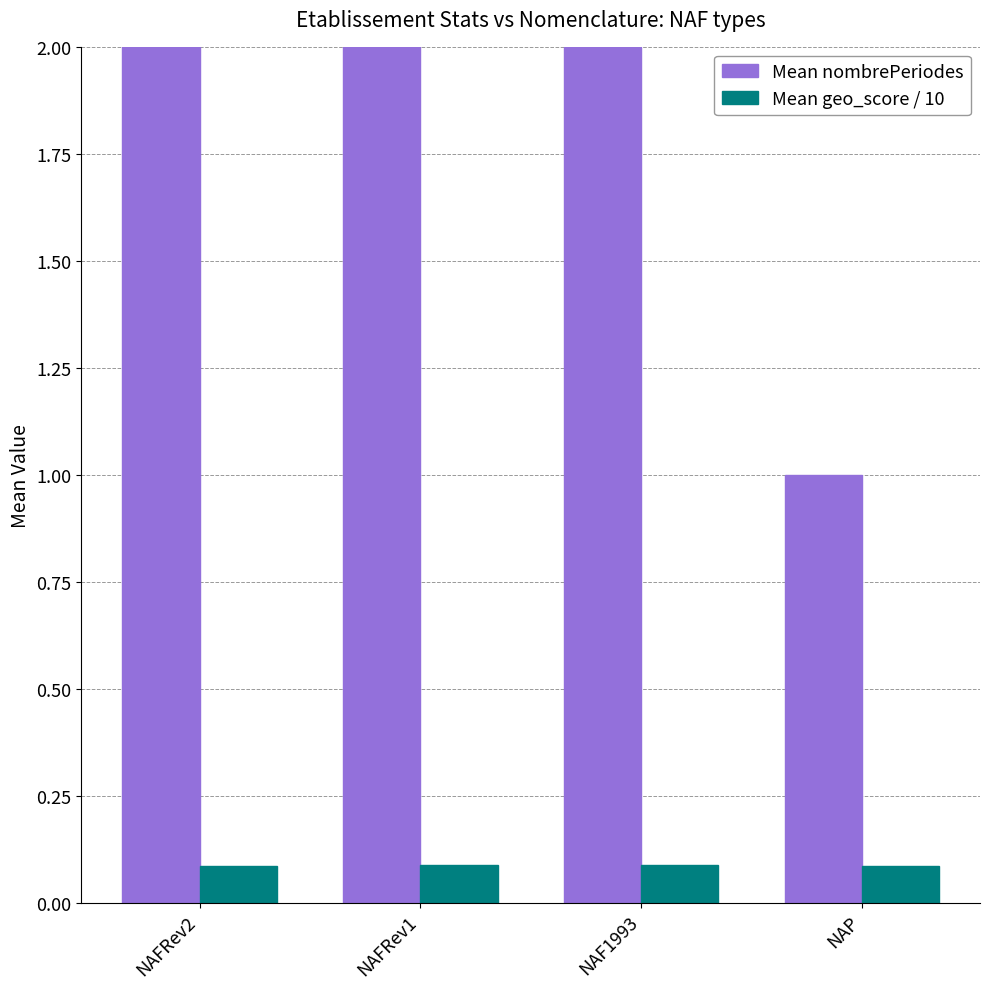

How many bars are there in total?

8